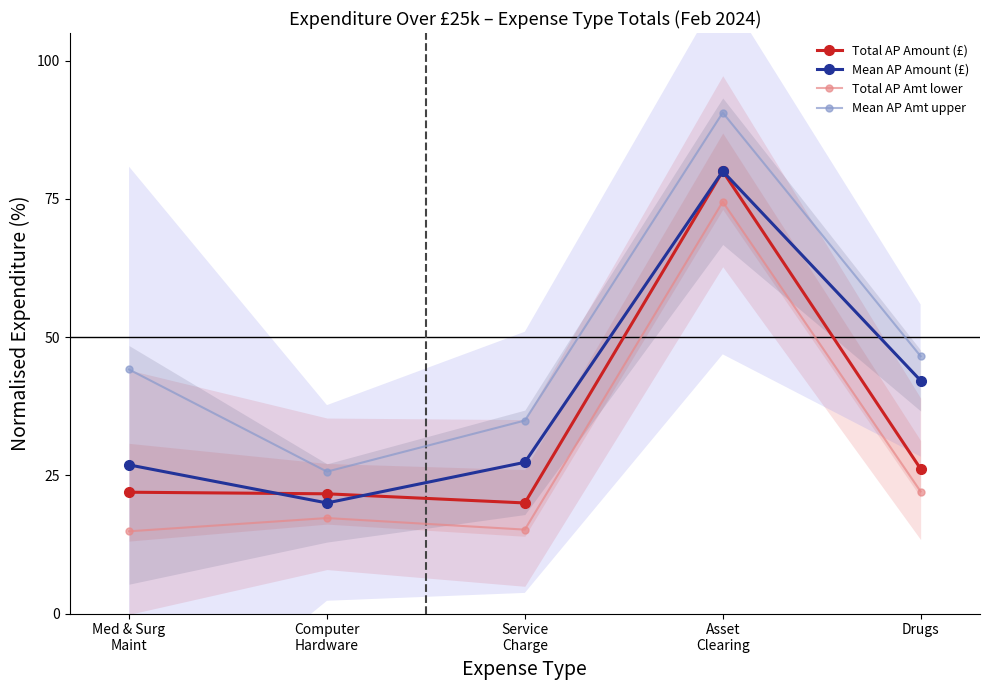

Which category has the highest value in the Mean AP Amount (£) series?

Asset
Clearing